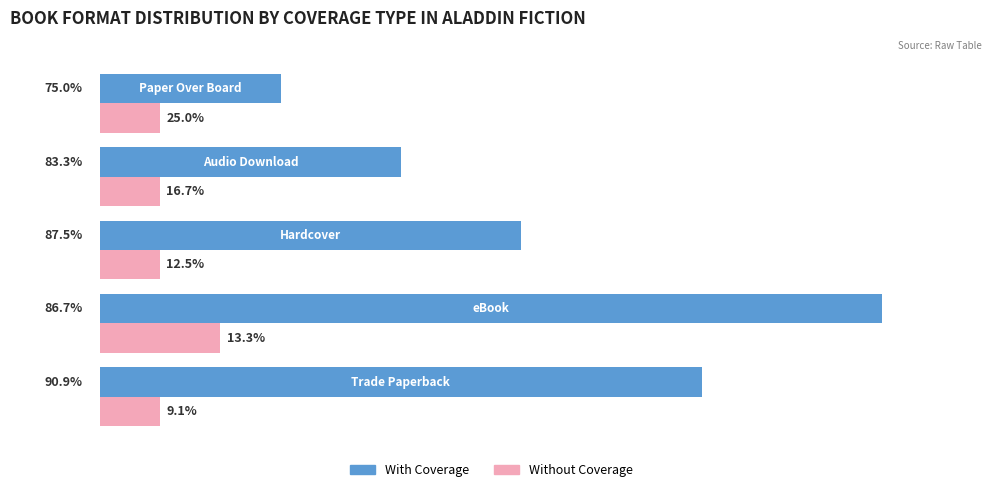

What is the sum of all Without Coverage values?

6